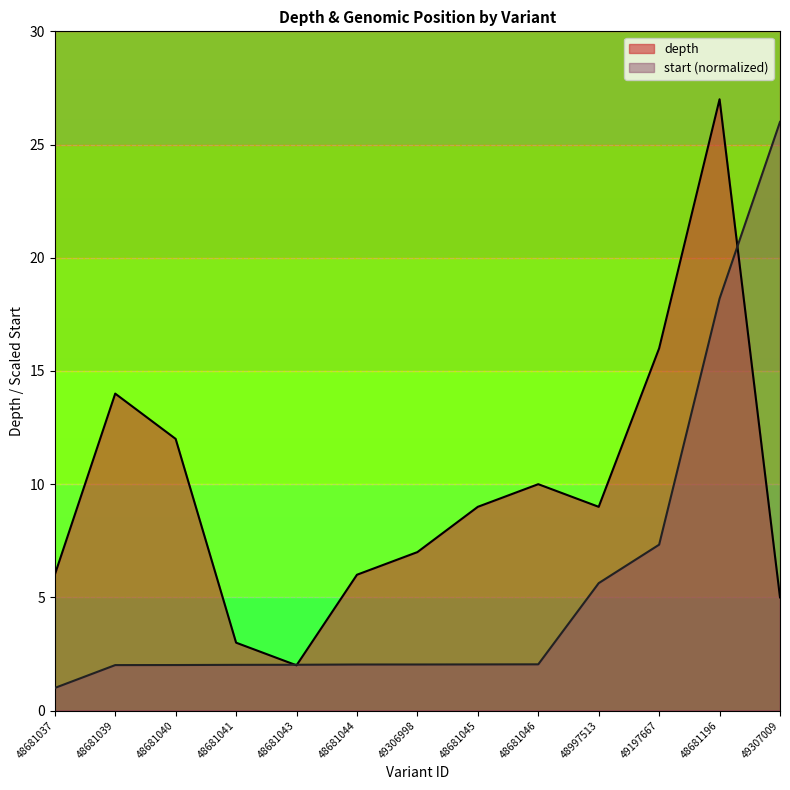

Is it true that start_norm_line equals 1.3 at 48681044?

False